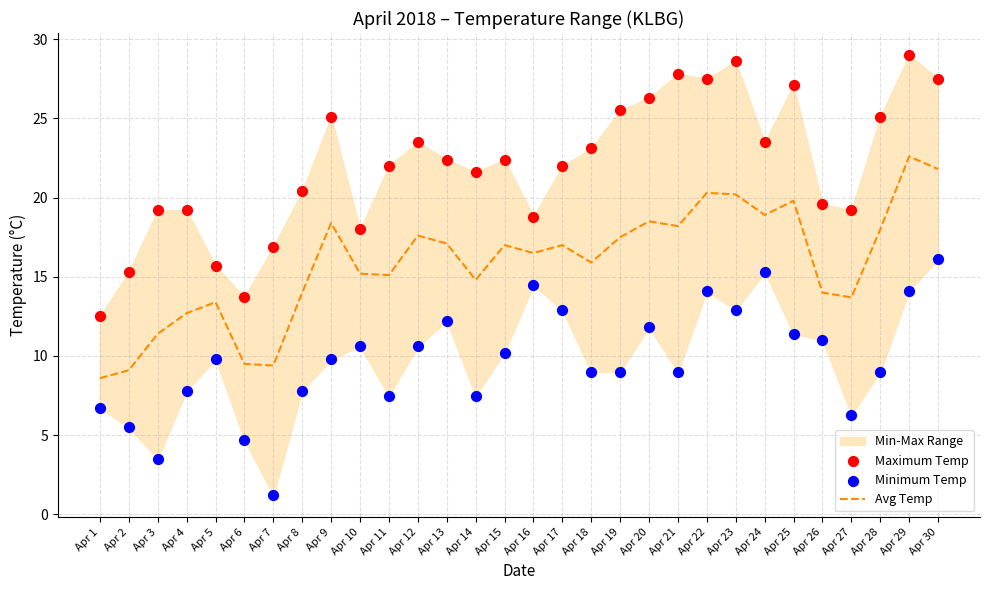

True or false: Avg Temp has a value of 15.9 at Apr 18.

True